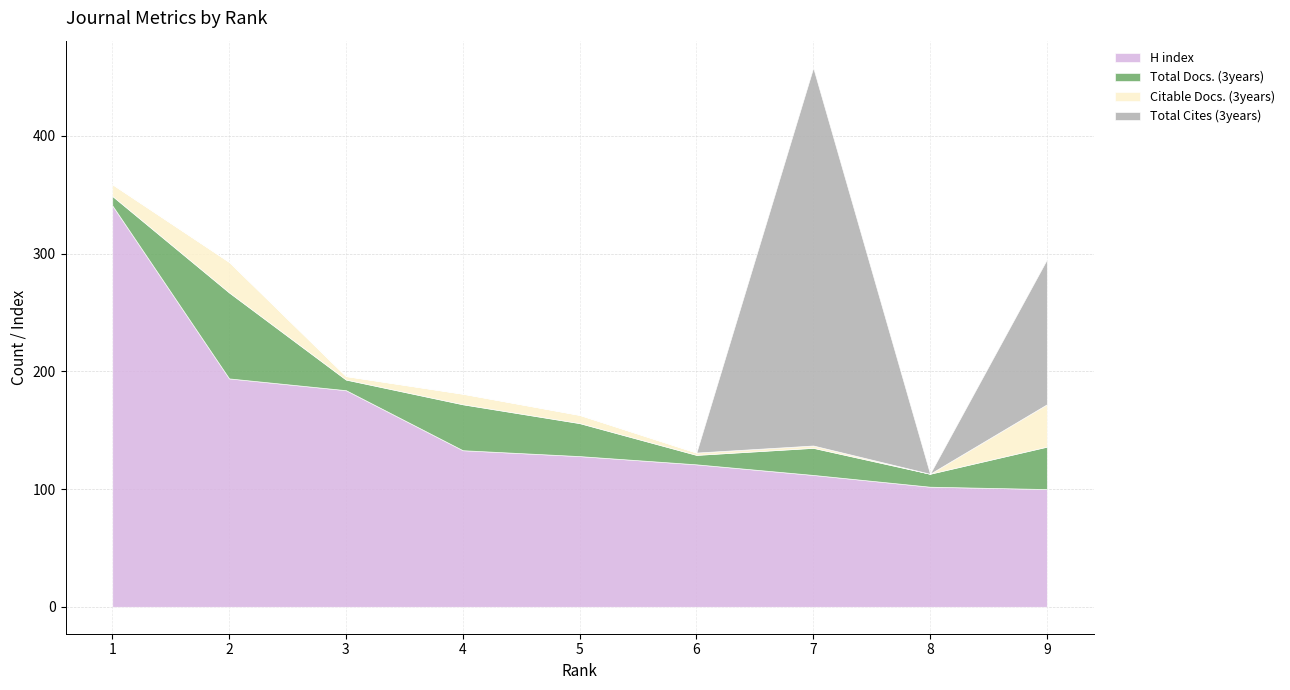

What is the greatest value displayed?

341